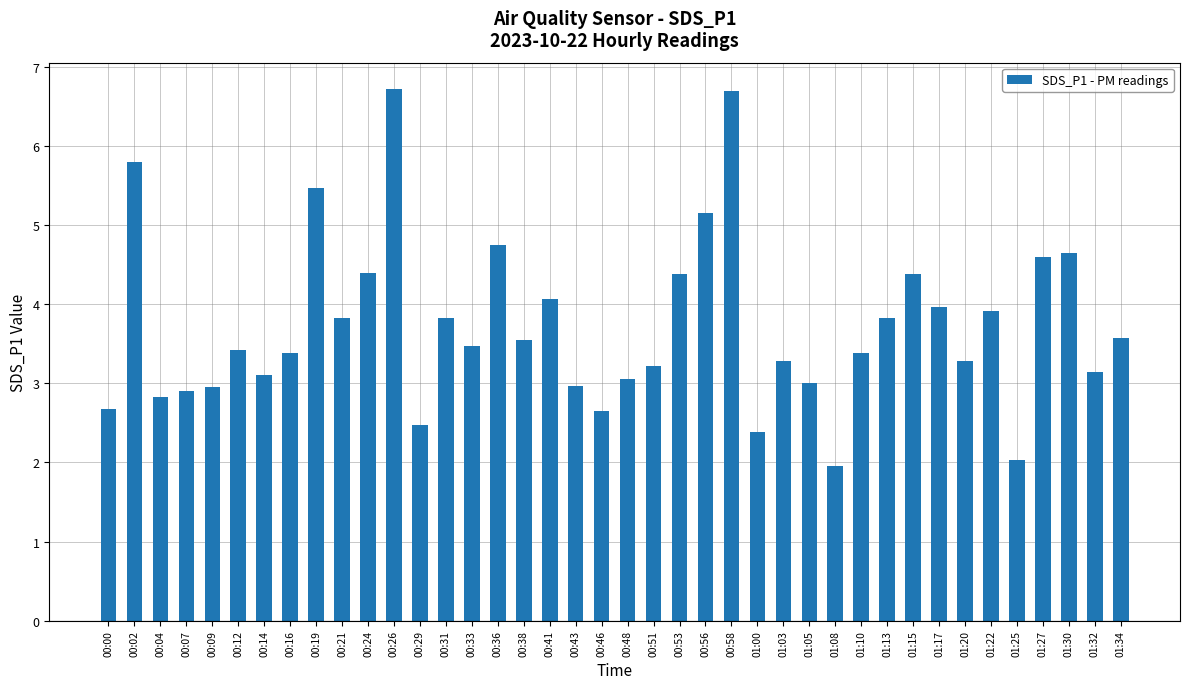

What is the difference between the values at 00:19 and 00:48?

2.4